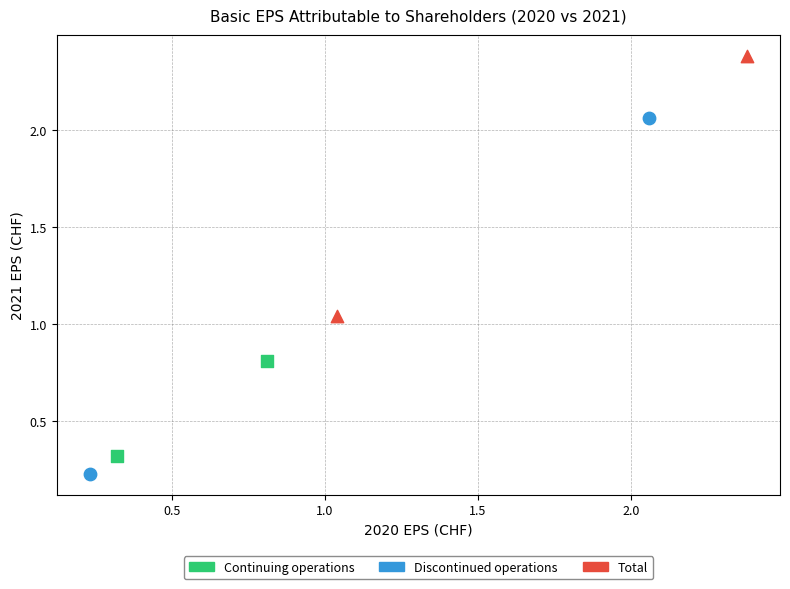

What are all the series names shown in the legend?

Continuing operations, Discontinued operations, Total